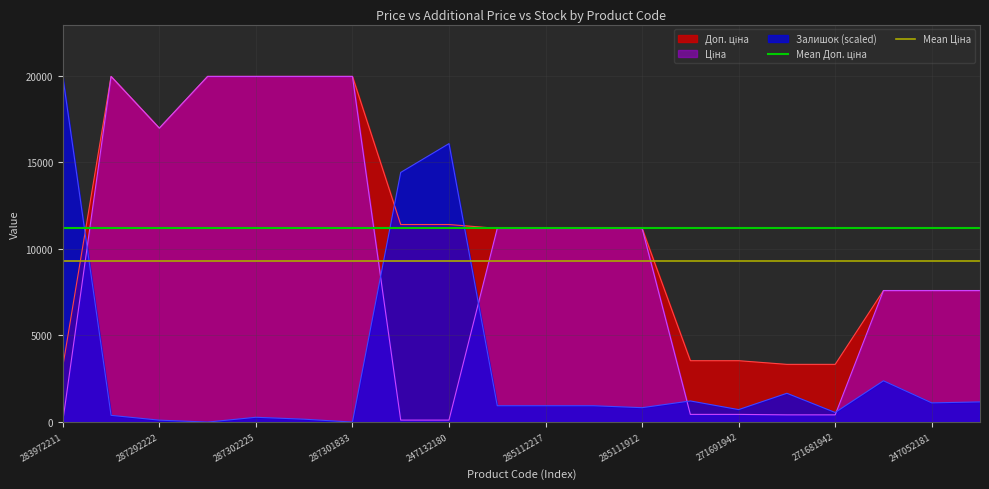

How many lines are shown in the chart?

2